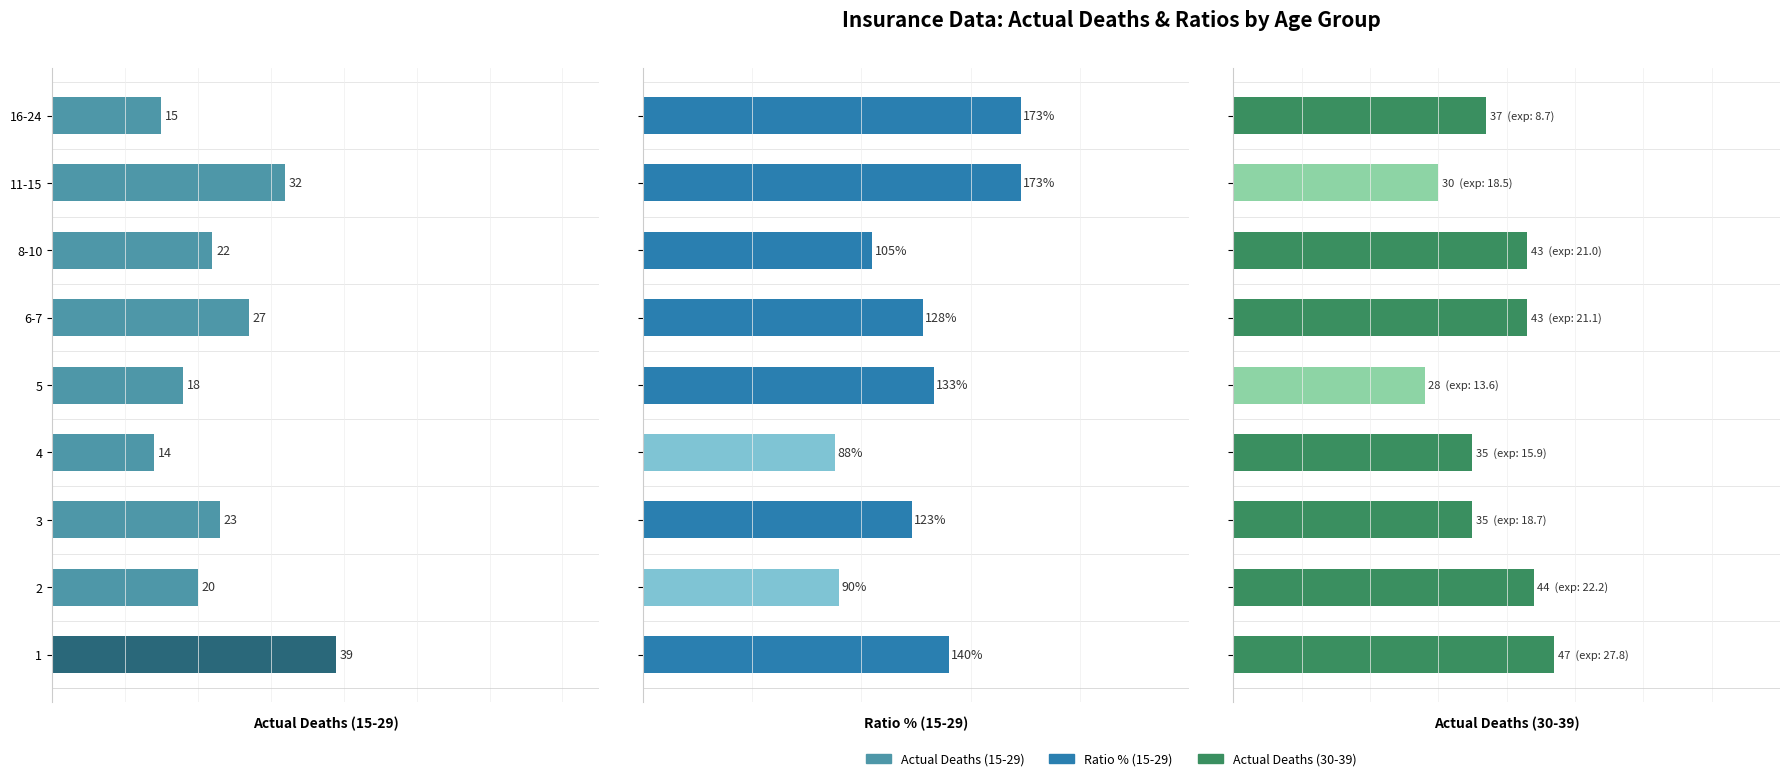

What is the average value of the Ratio % (15-29) series?

128